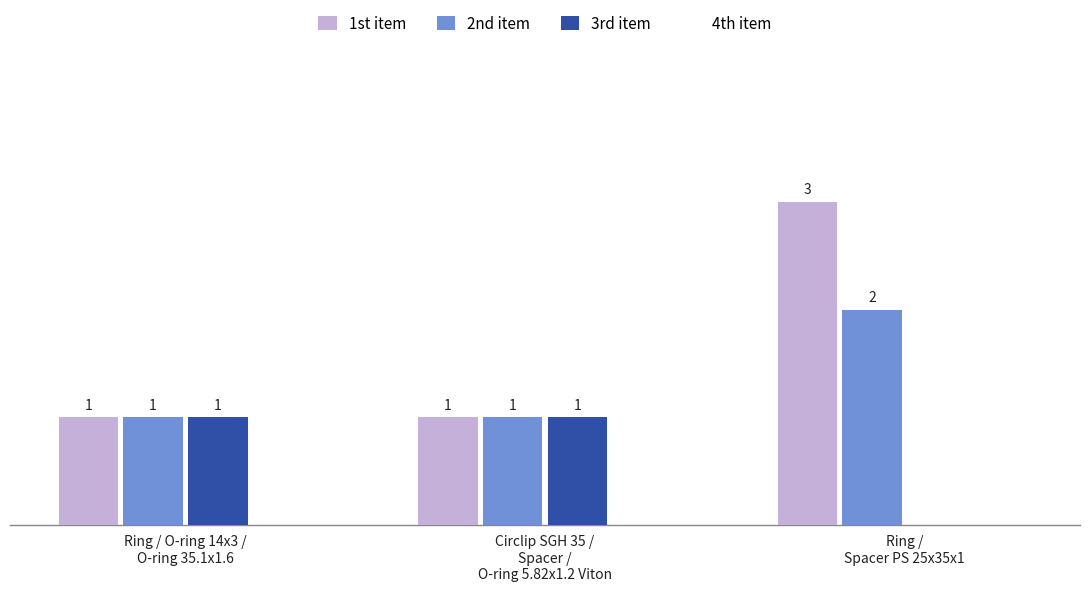

Count the number of categories in the chart.

3